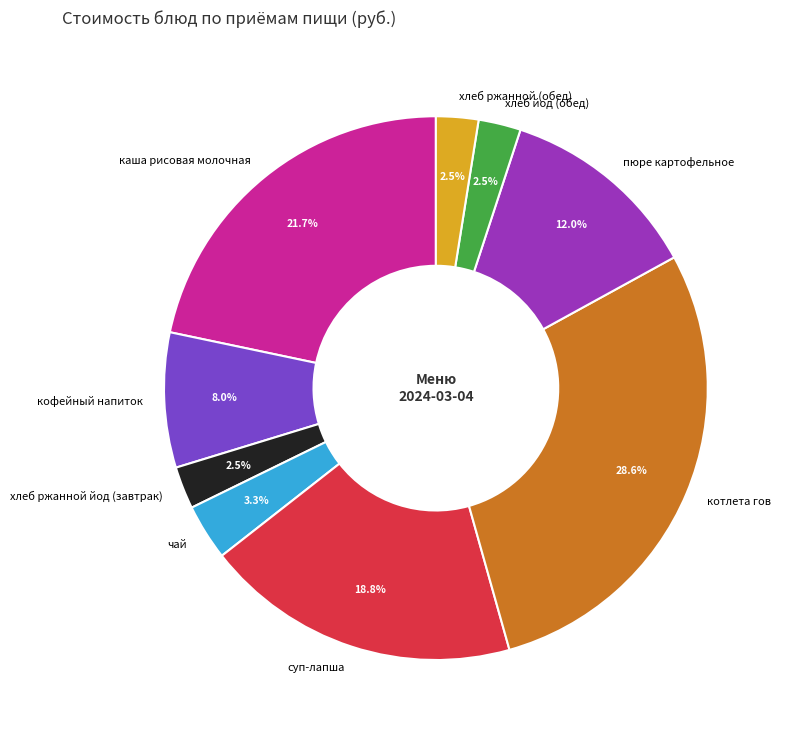

Does хлеб йод (обед) account for over 50% of the chart?

No